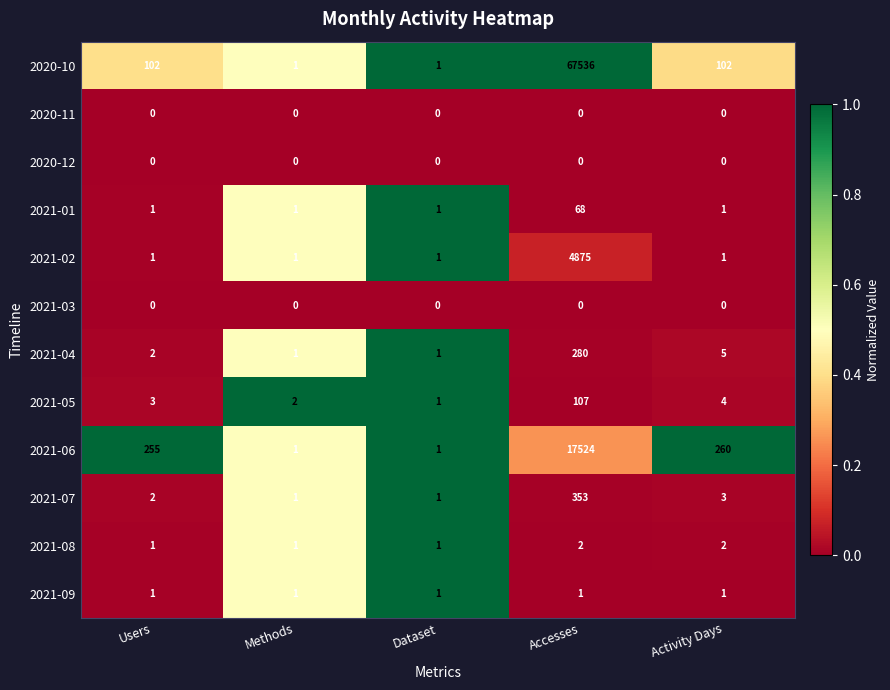

What is the difference between the 2021-04 values at Activity Days and Dataset?

4